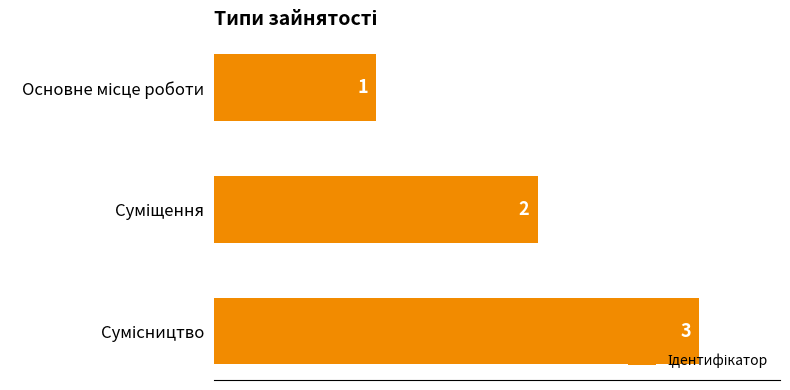

How many values are between 1 and 3?

3